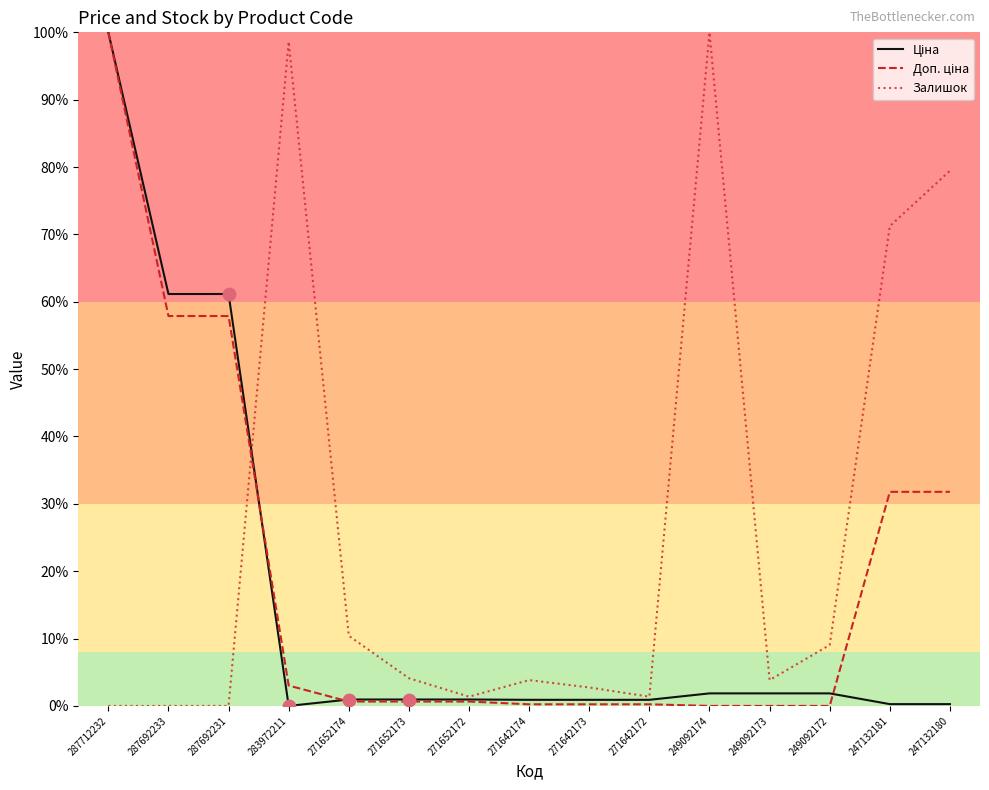

At which category is the sum across all series the highest?

287712232